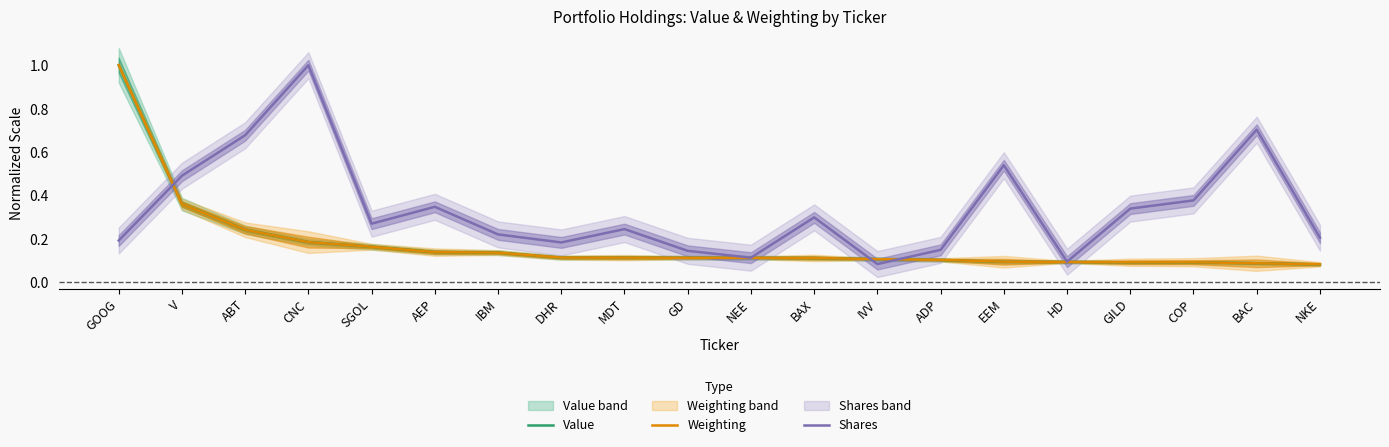

List the labels in order of Value value, largest first.

GOOG, V, ABT, CNC, SGOL, AEP, IBM, MDT, DHR, GD, NEE, BAX, IVV, ADP, EEM, HD, GILD, COP, BAC, NKE